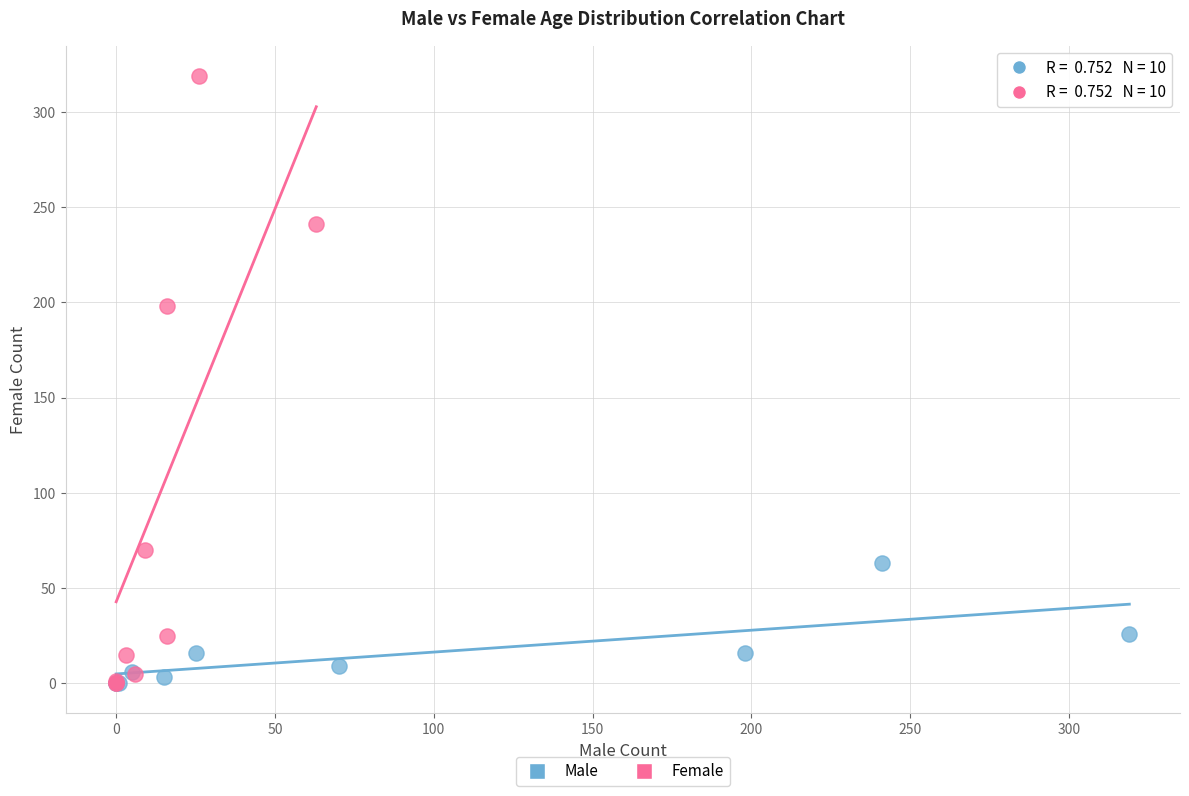

Which series has the largest Y range (max minus min)?

Female